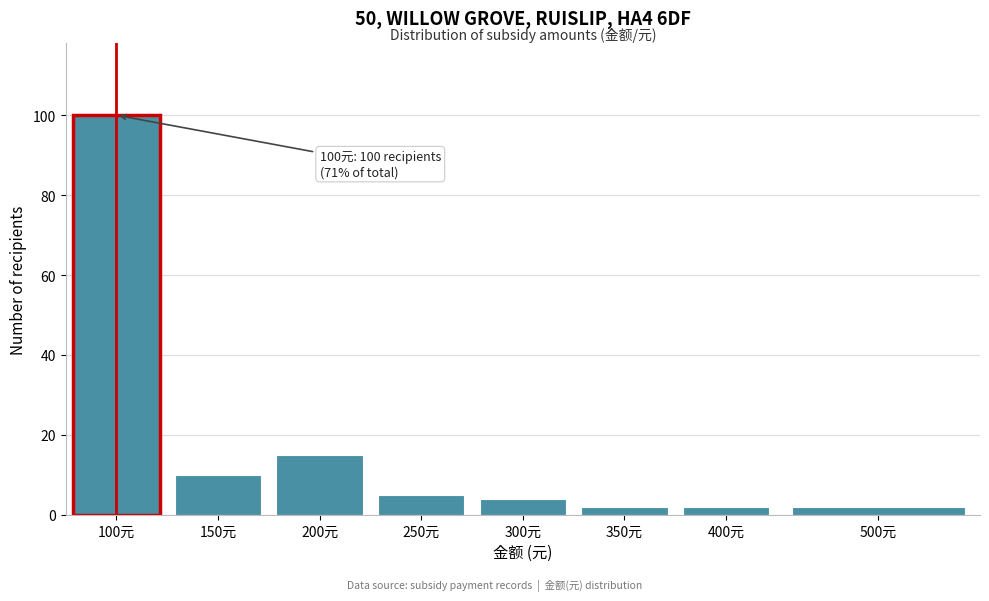

Reading left to right, what are all the values shown in this chart?

100	10	15	5	4	2	2	2